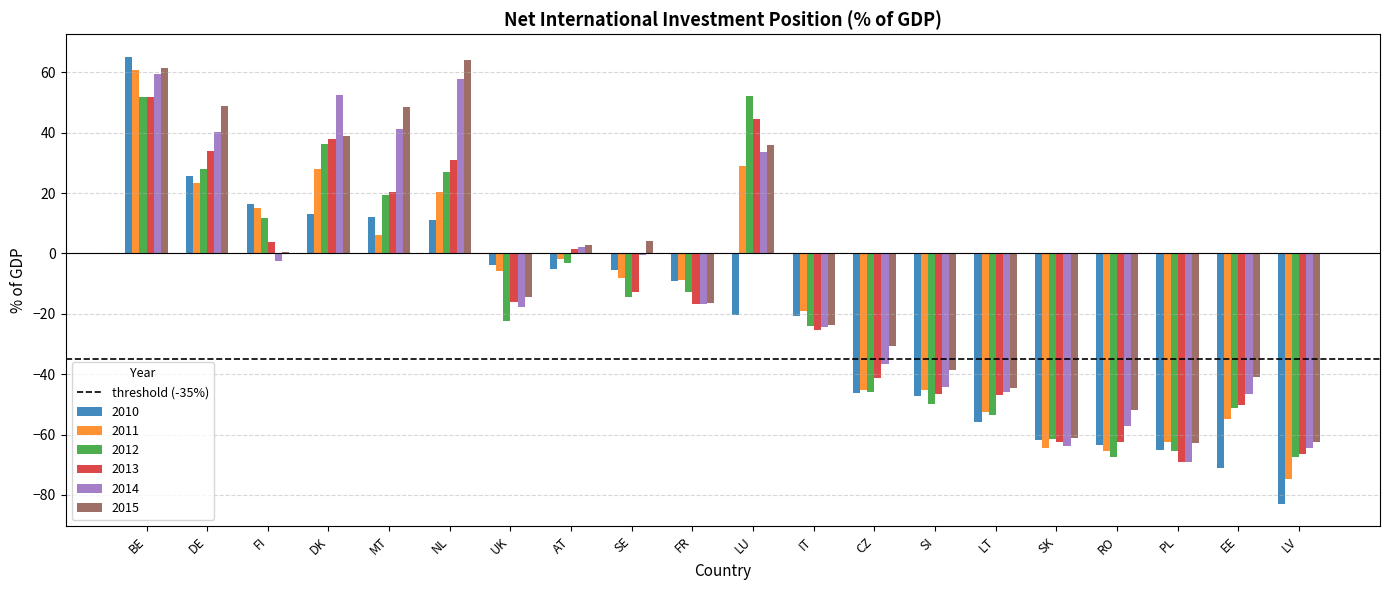

What is the average value of the 2011 series?

-16.3